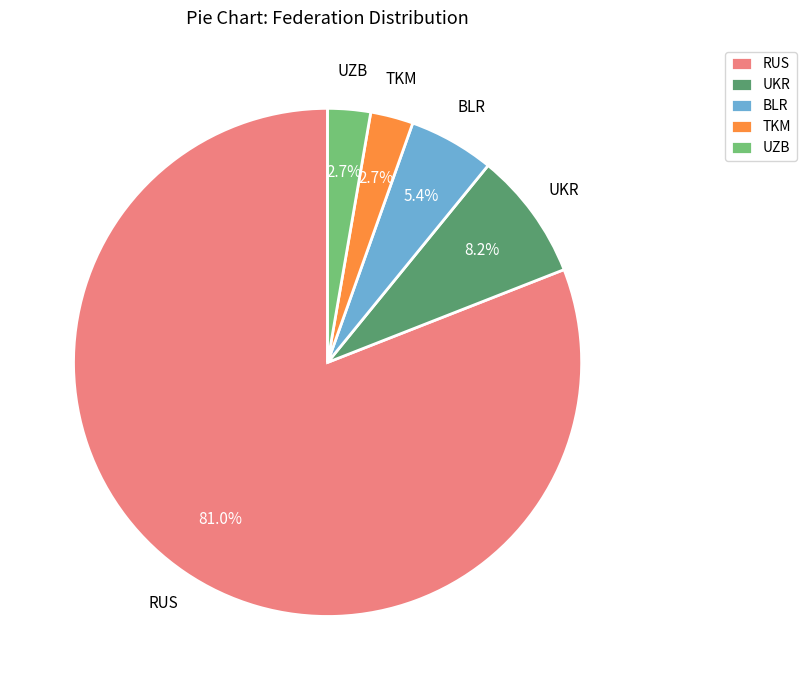

The UKR slice represents 1% of the pie. True or false?

False